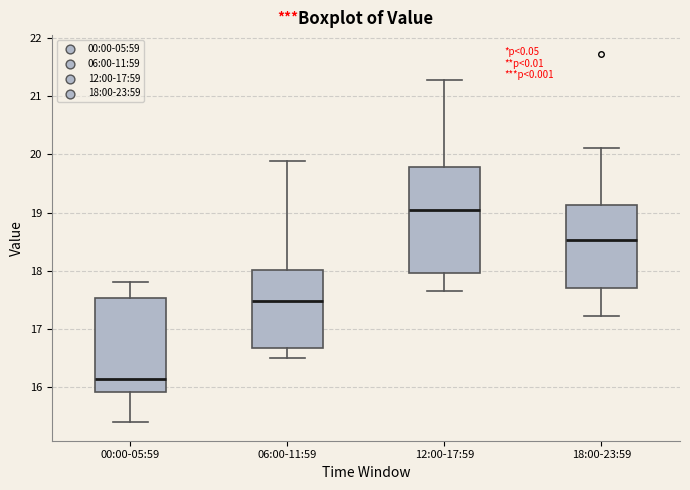

Which box has the lowest median line?

00:00-05:59